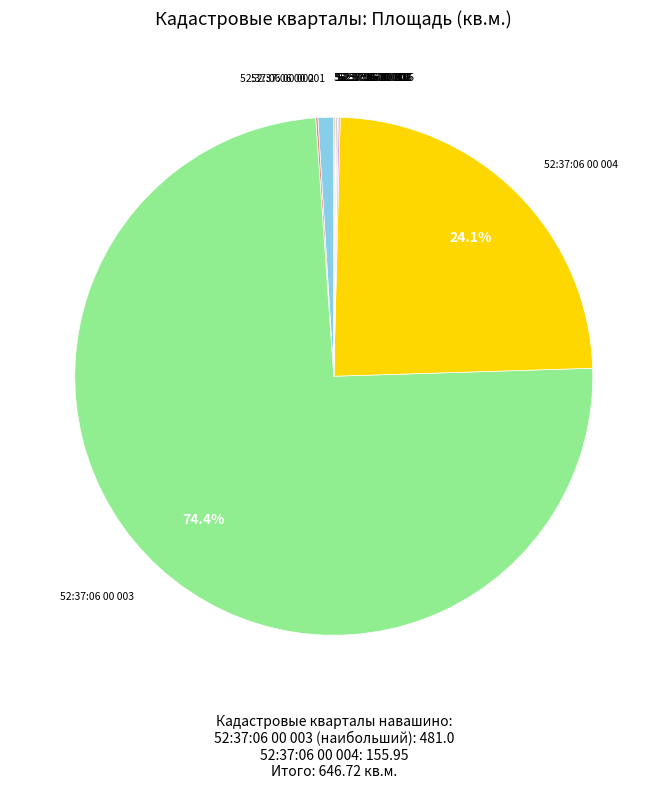

What portion of the pie excludes 52:37:06 00 004?

75.9%